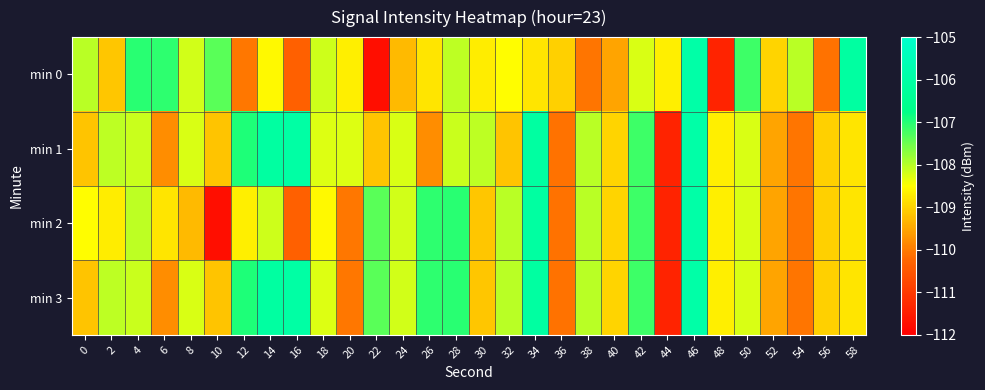

Which category has the lowest value across all series?

22